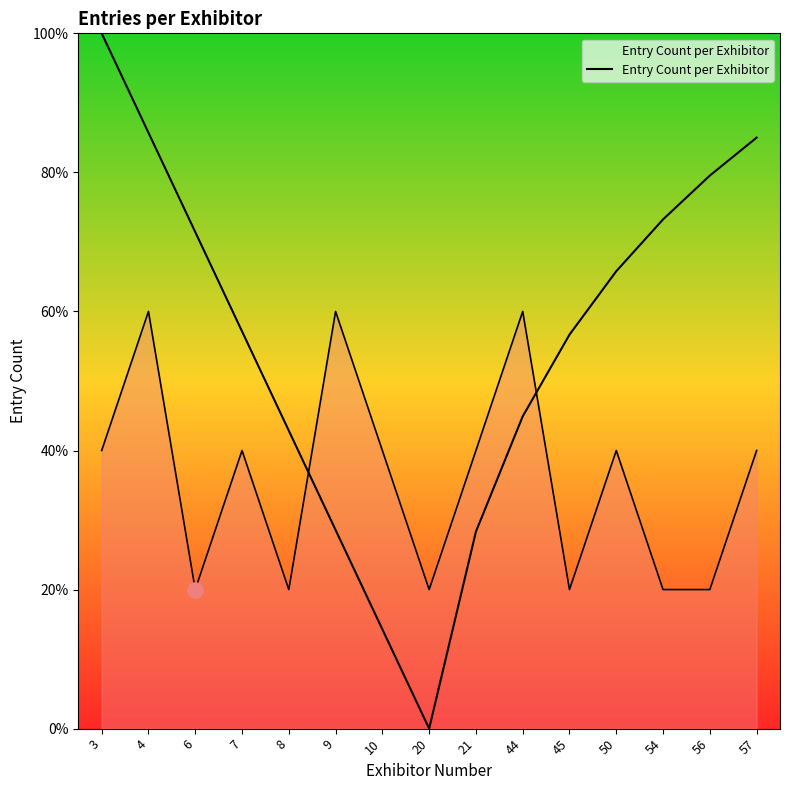

Between 20 and 10, which is larger?

10